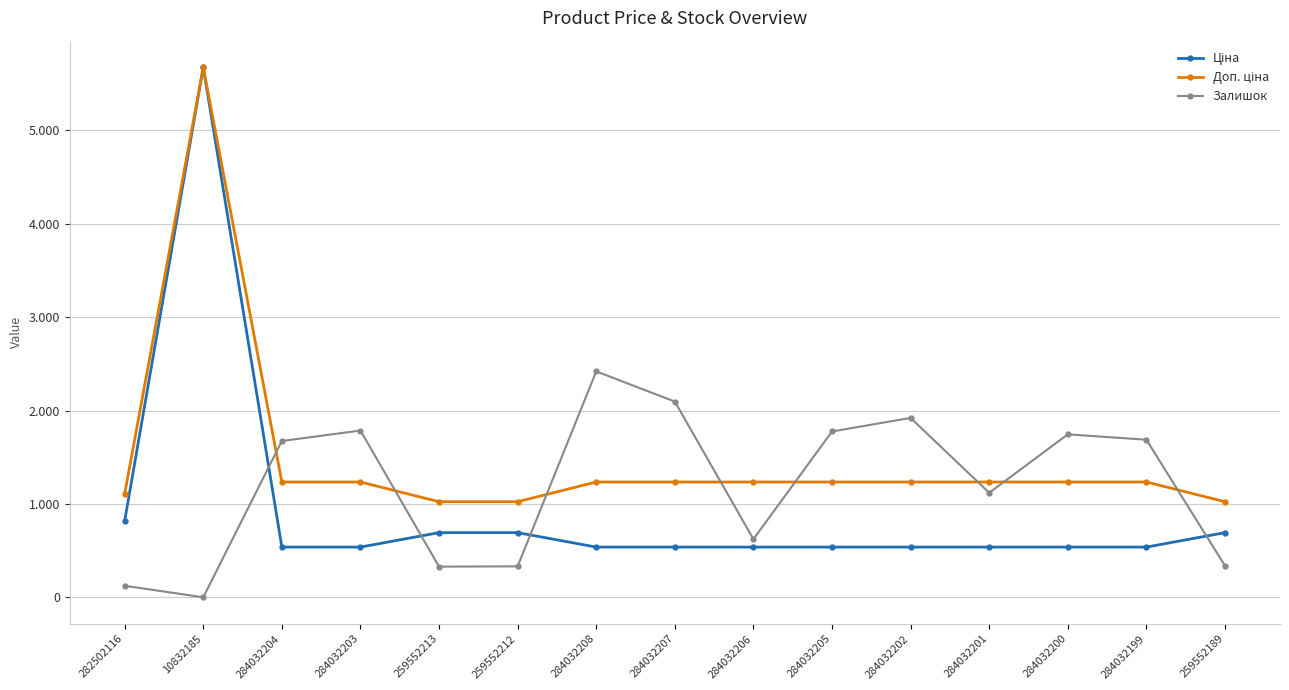

True or false: Ціна and Доп. ціна intersect in this chart.

False